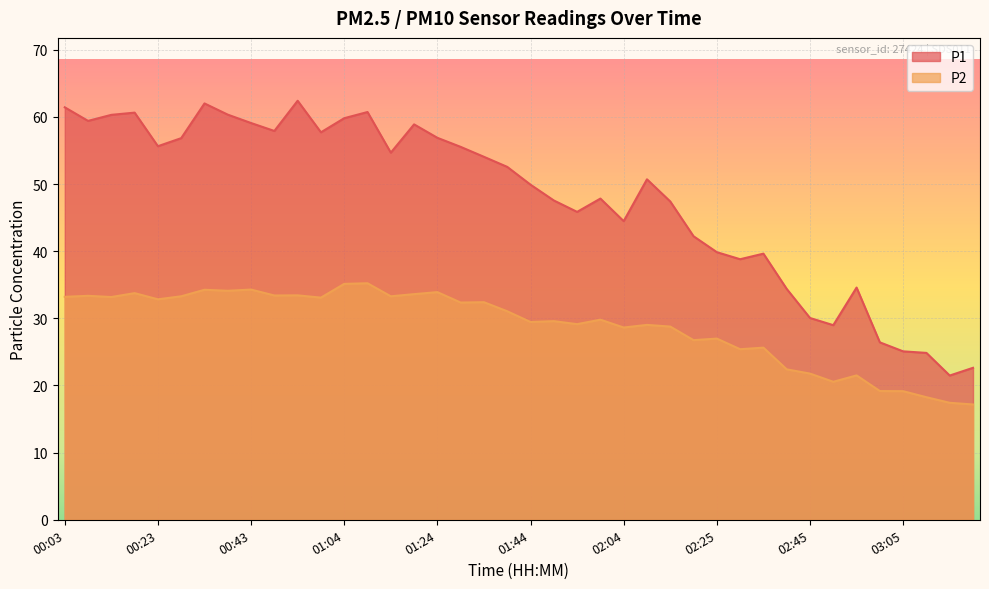

Between 01:44 and 02:45, which is larger?

01:44